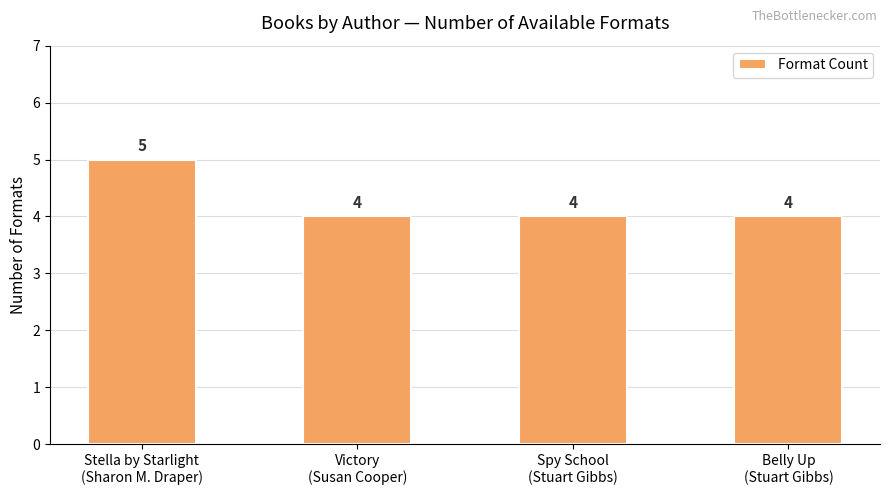

What position from the left is Stella by Starlight
(Sharon M. Draper)?

1